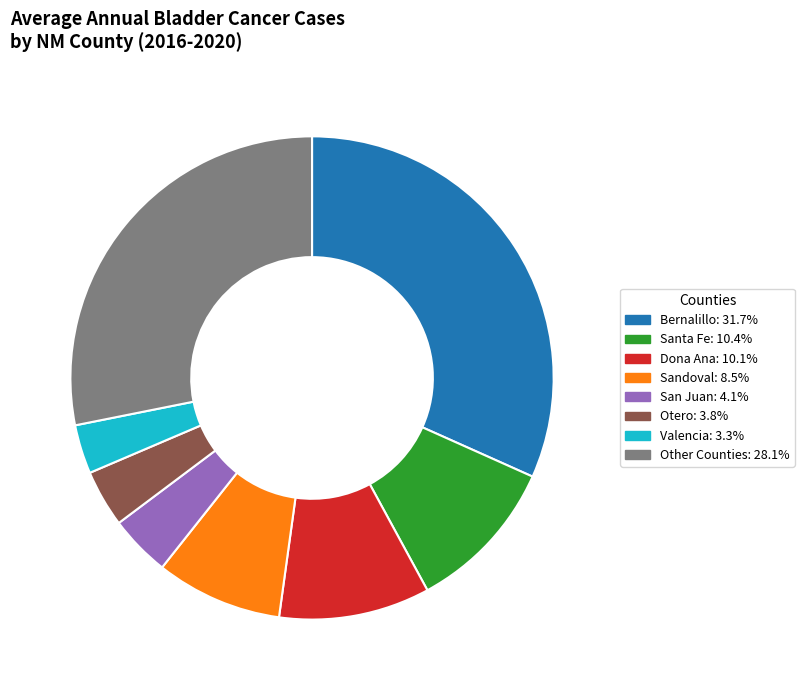

Count the number of slices in the pie.

8